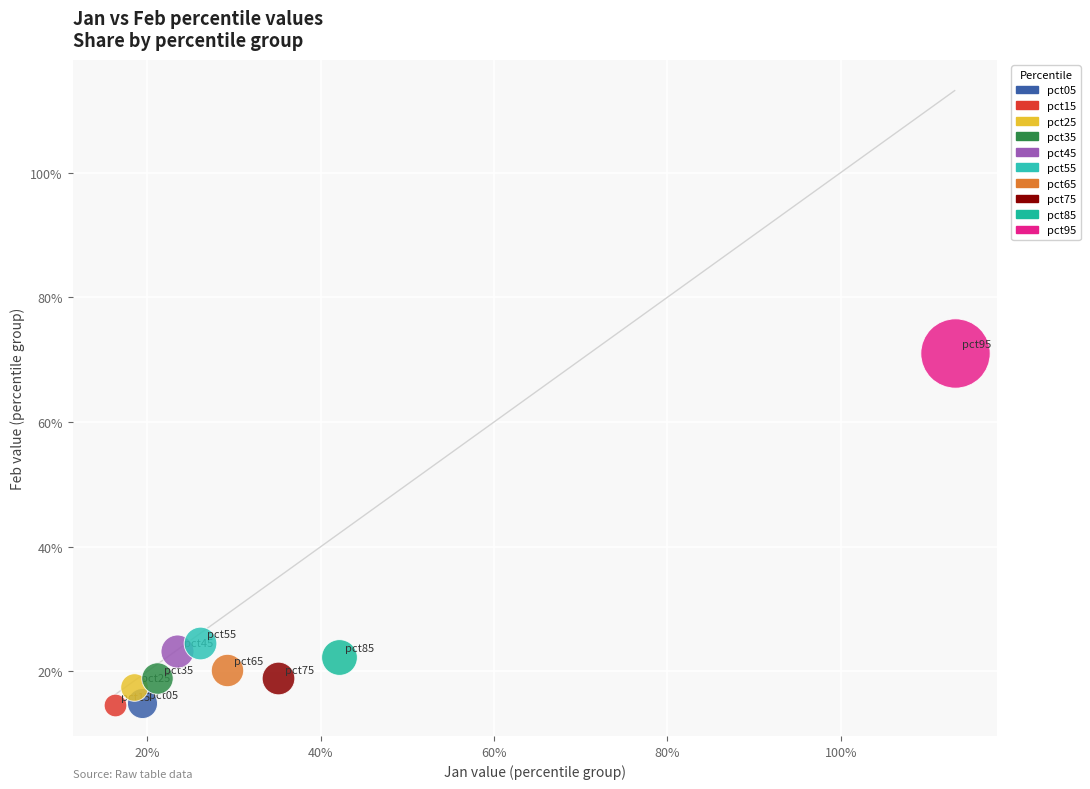

Which series reaches the maximum Y coordinate?

pct95